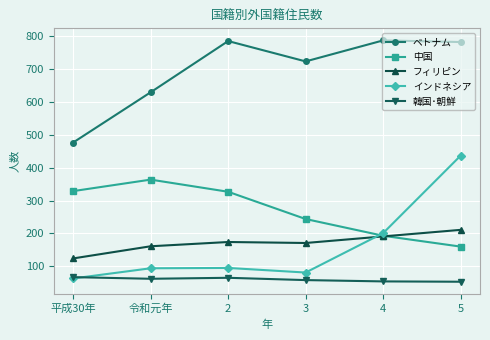

What is the label of the 5th point from the left?

4